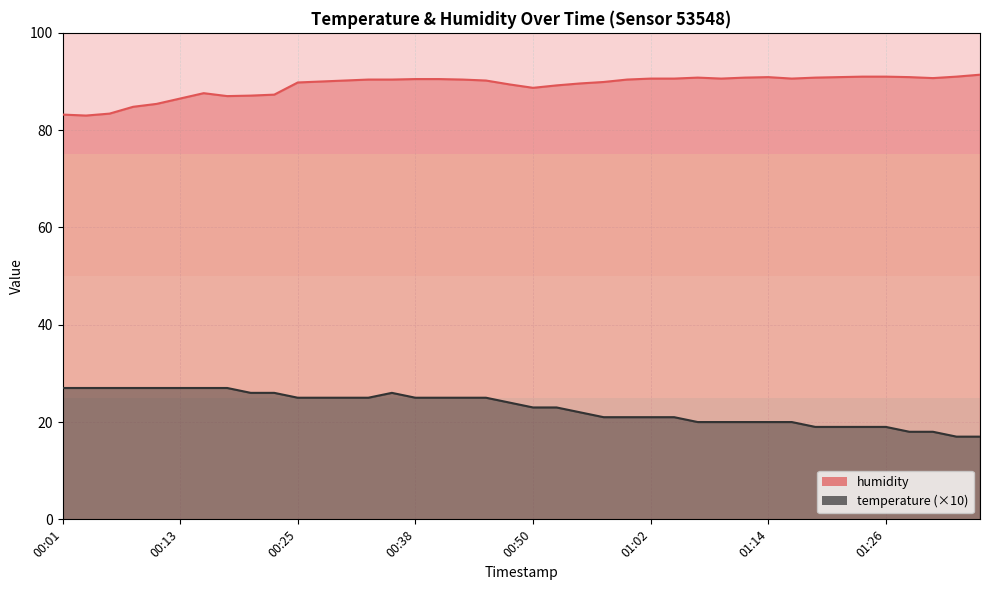

What is the sum of all values?

3567.5